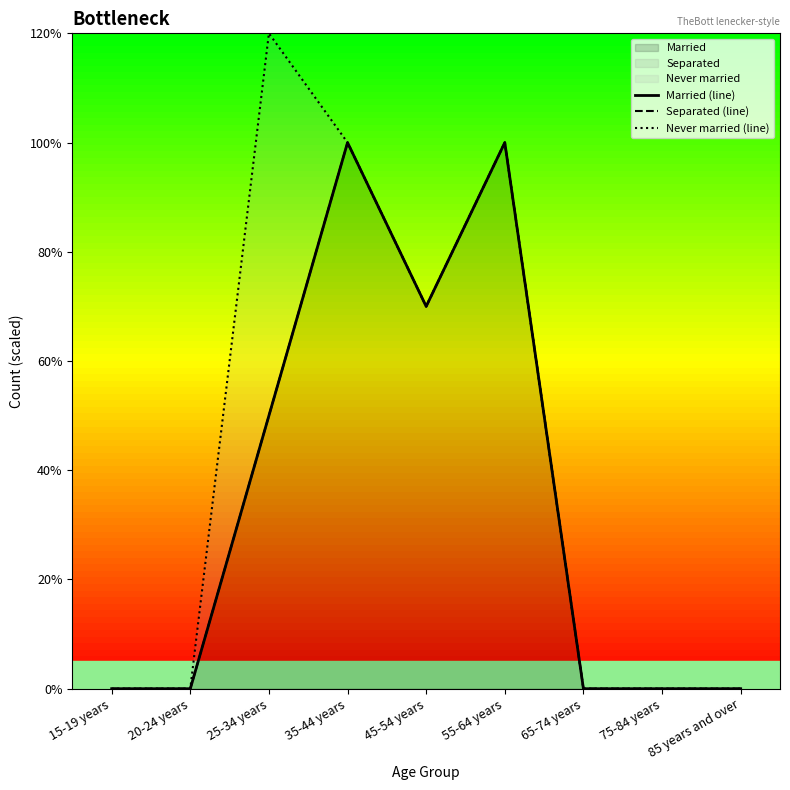

What position from the right is 15-19 years?

9